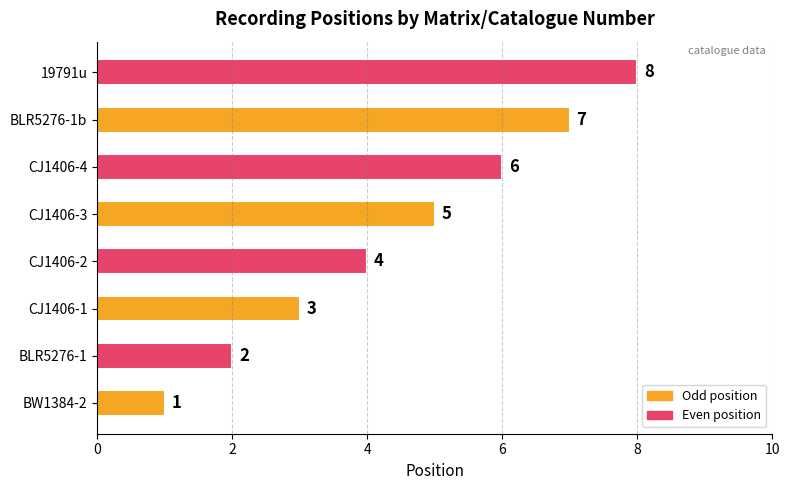

Which has a higher value, 19791u or CJ1406-1?

19791u